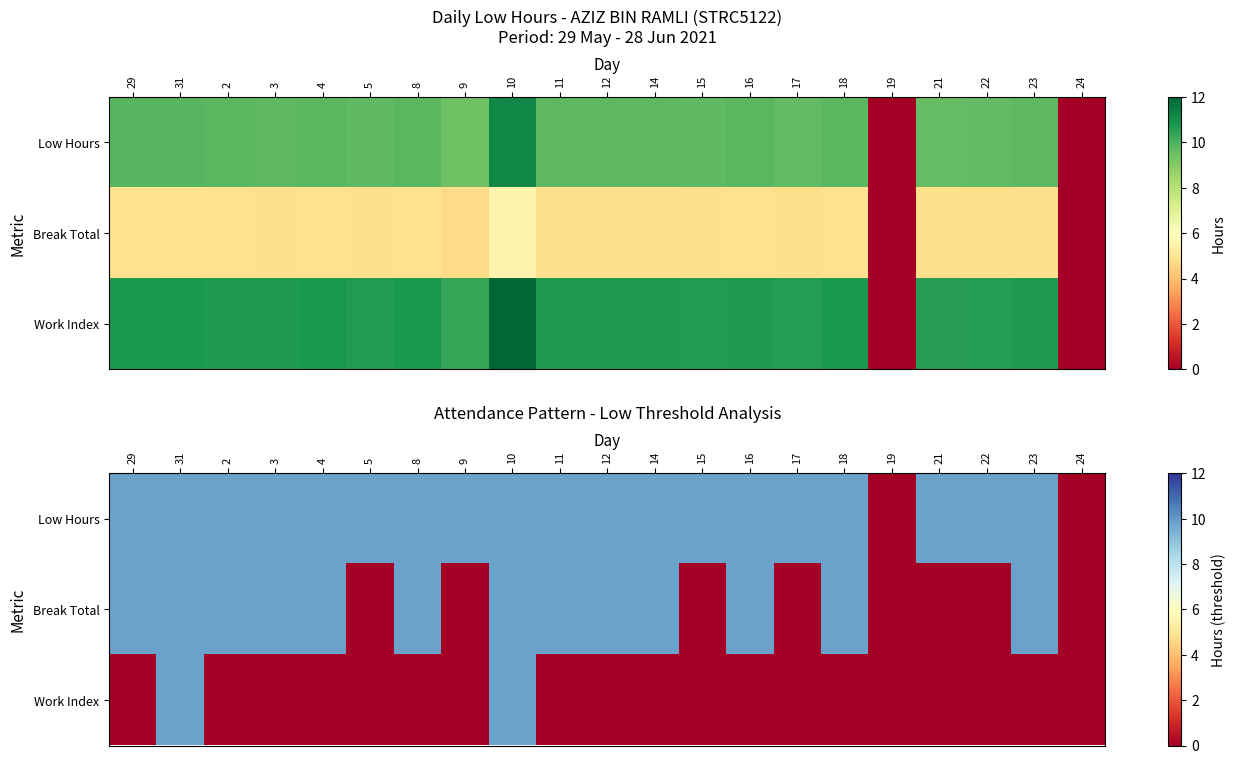

What is the difference between the highest and lowest values at 17?

9.8